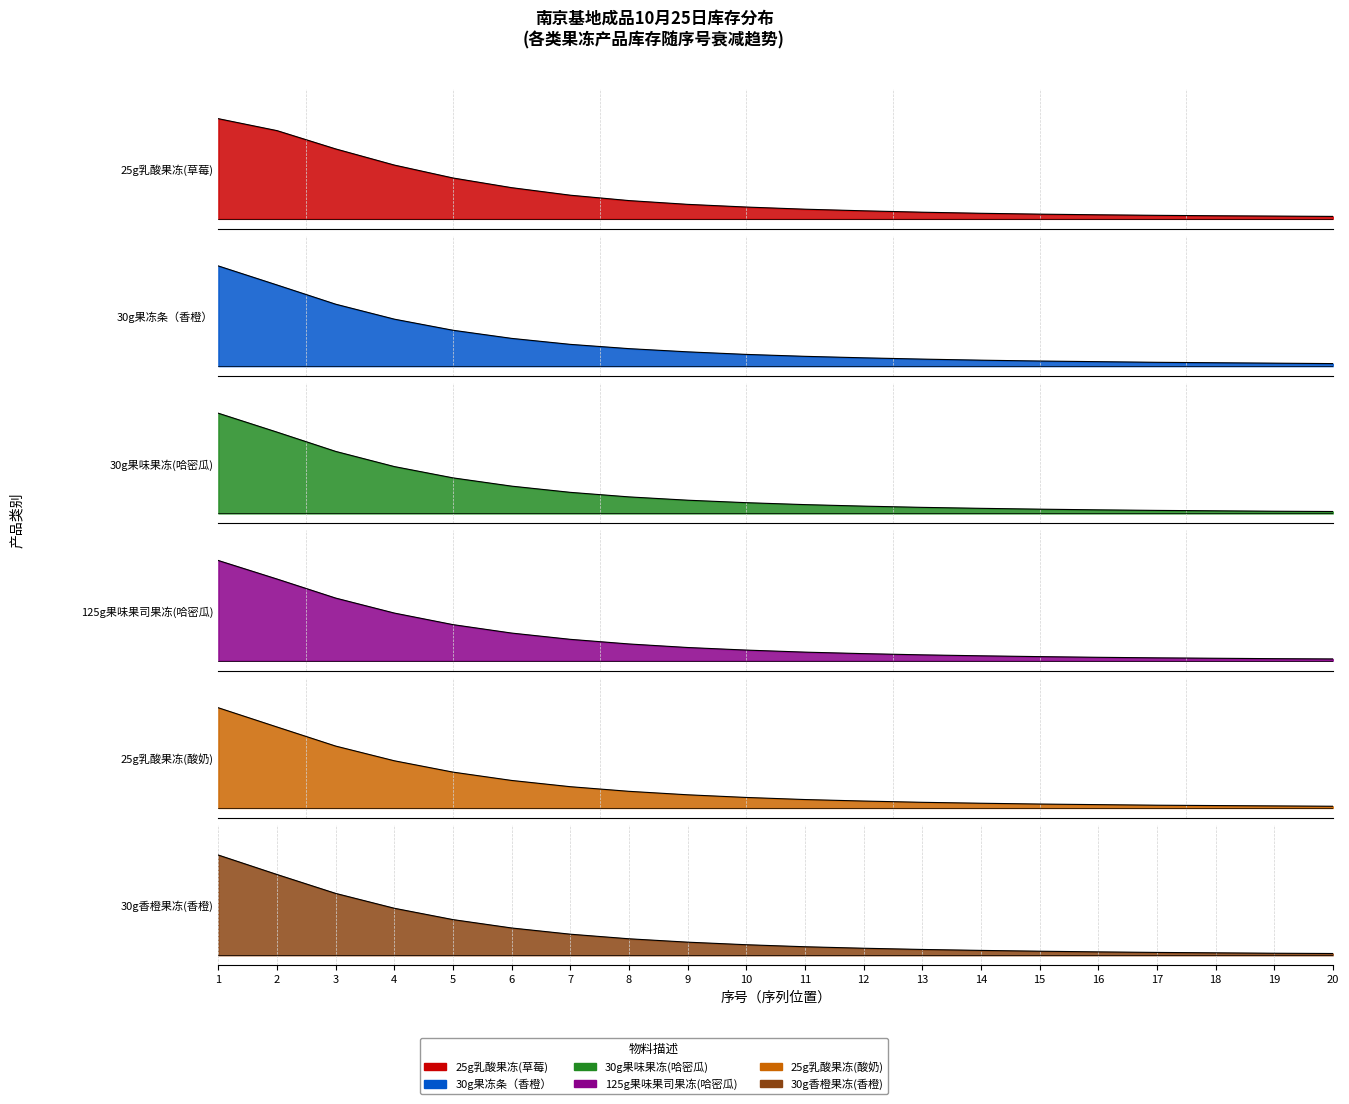

List the series in order of their overall mean, highest first.

25g乳酸果冻(草莓), 30g果冻条（香橙）, 30g果味果冻(哈密瓜), 125g果味果司果冻(哈密瓜), 25g乳酸果冻(酸奶), 30g香橙果冻(香橙)